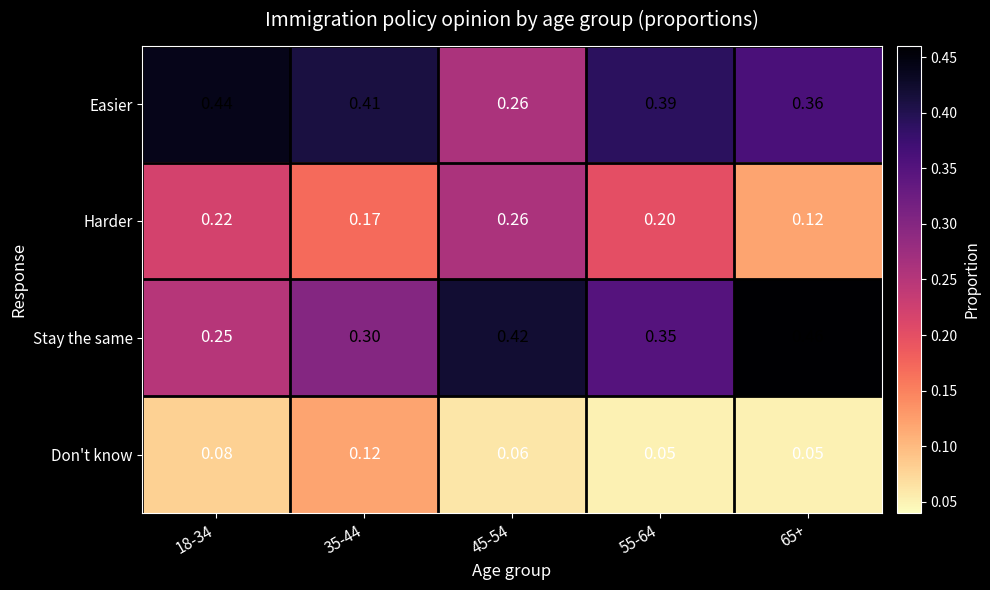

Which series has the largest range (max minus min)?

Stay the same